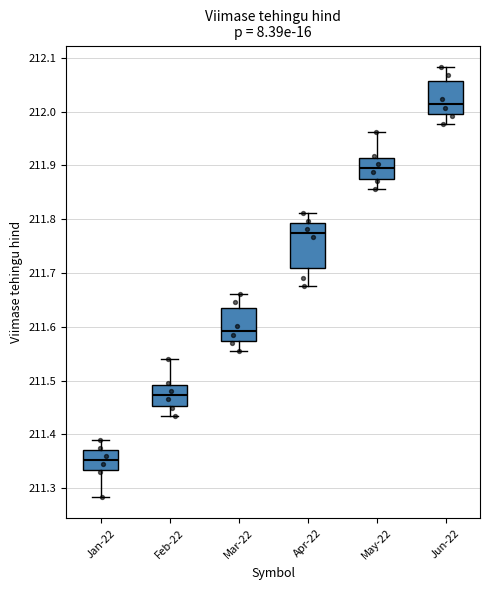

Reading left to right, transcribe this box plot: for each box, give where its median line is, the range the box spans, and where its two whiskers end, as read against the y-axis. The values are not printed on the chart, so give them approximately, as read against the axis.

Jan-22: median 211.35, box 211.33 to 211.37, whiskers 211.28 to 211.39
Feb-22: median 211.47, box 211.45 to 211.49, whiskers 211.43 to 211.54
Mar-22: median 211.59, box 211.57 to 211.63, whiskers 211.56 to 211.66
Apr-22: median 211.77, box 211.71 to 211.79, whiskers 211.68 to 211.81
May-22: median 211.89, box 211.88 to 211.91, whiskers 211.86 to 211.96
Jun-22: median 212.01, box 212.00 to 212.06, whiskers 211.98 to 212.08